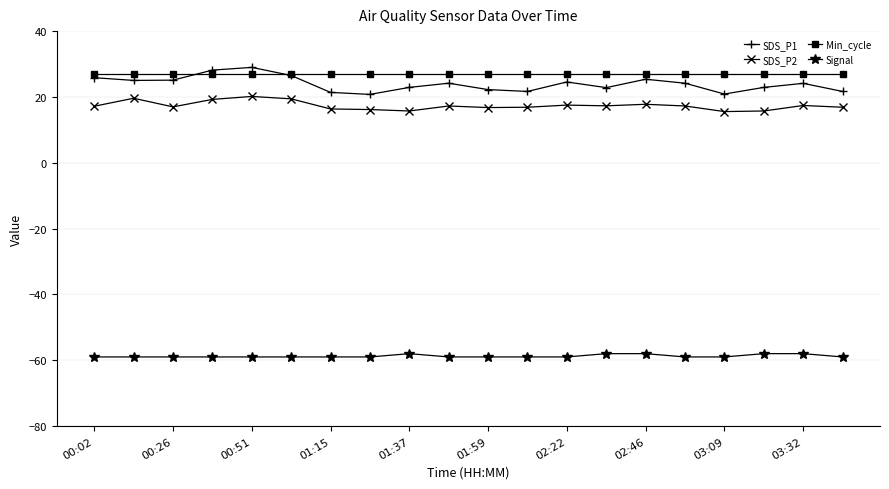

What is the value of the Min_cycle point at the 8th from the left?

27.0